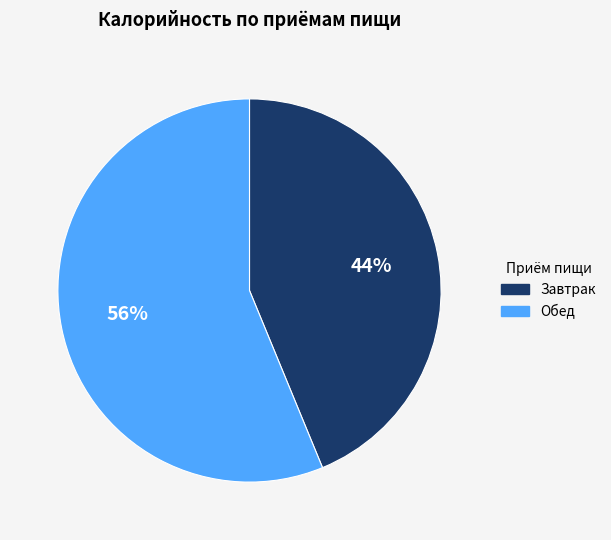

Rank the categories by value from lowest to highest.

Завтрак, Обед